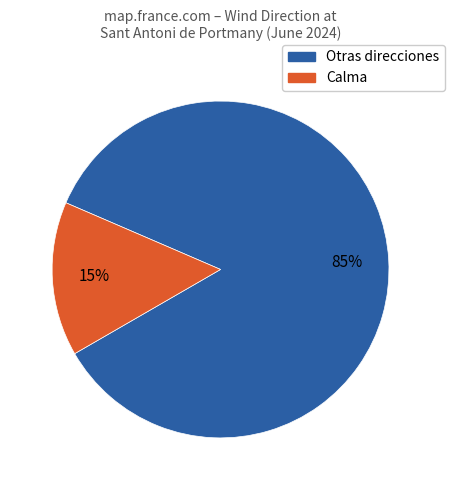

How many slices are in this pie chart?

2